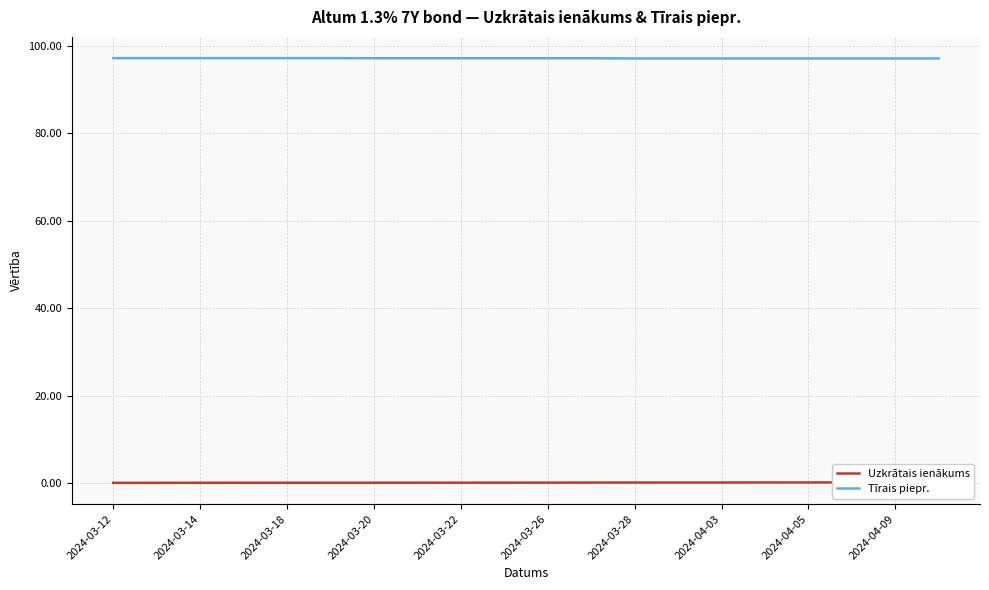

Which category has the highest value across all series?

2024-03-12